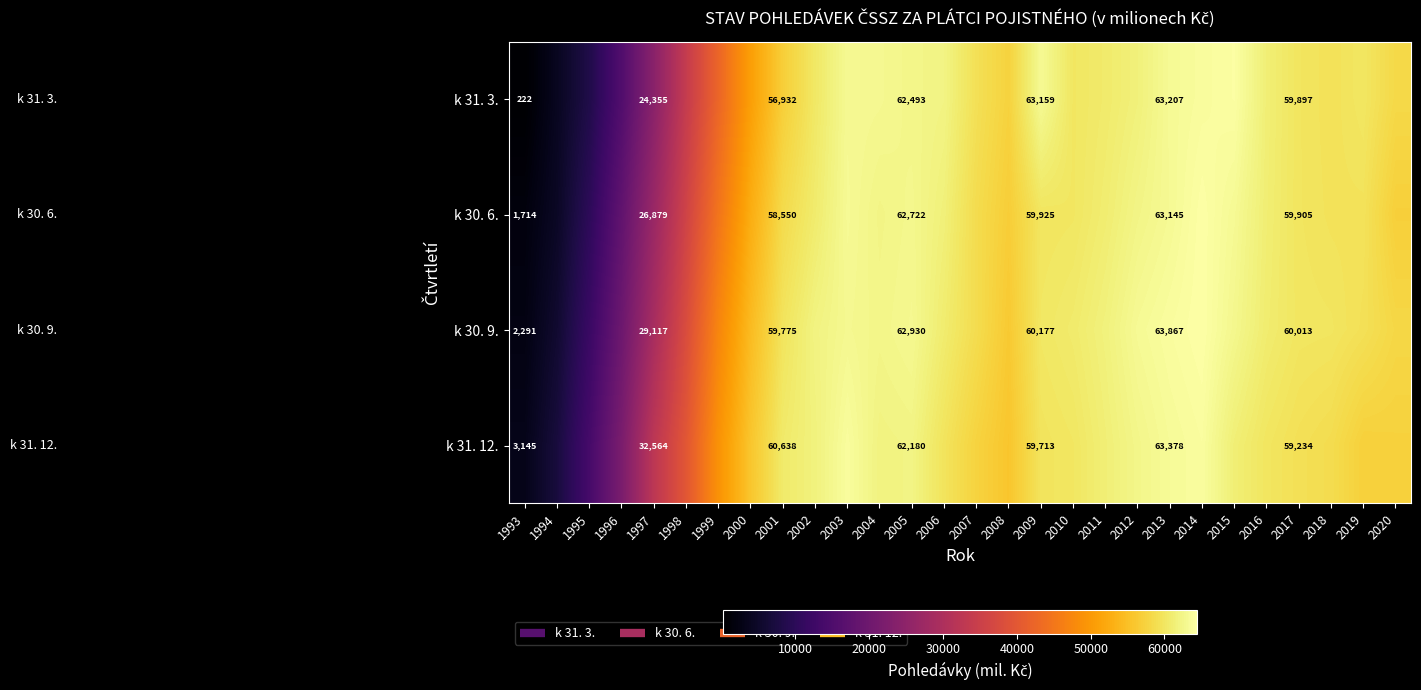

At how many categories does at least one series exceed 30485?

24